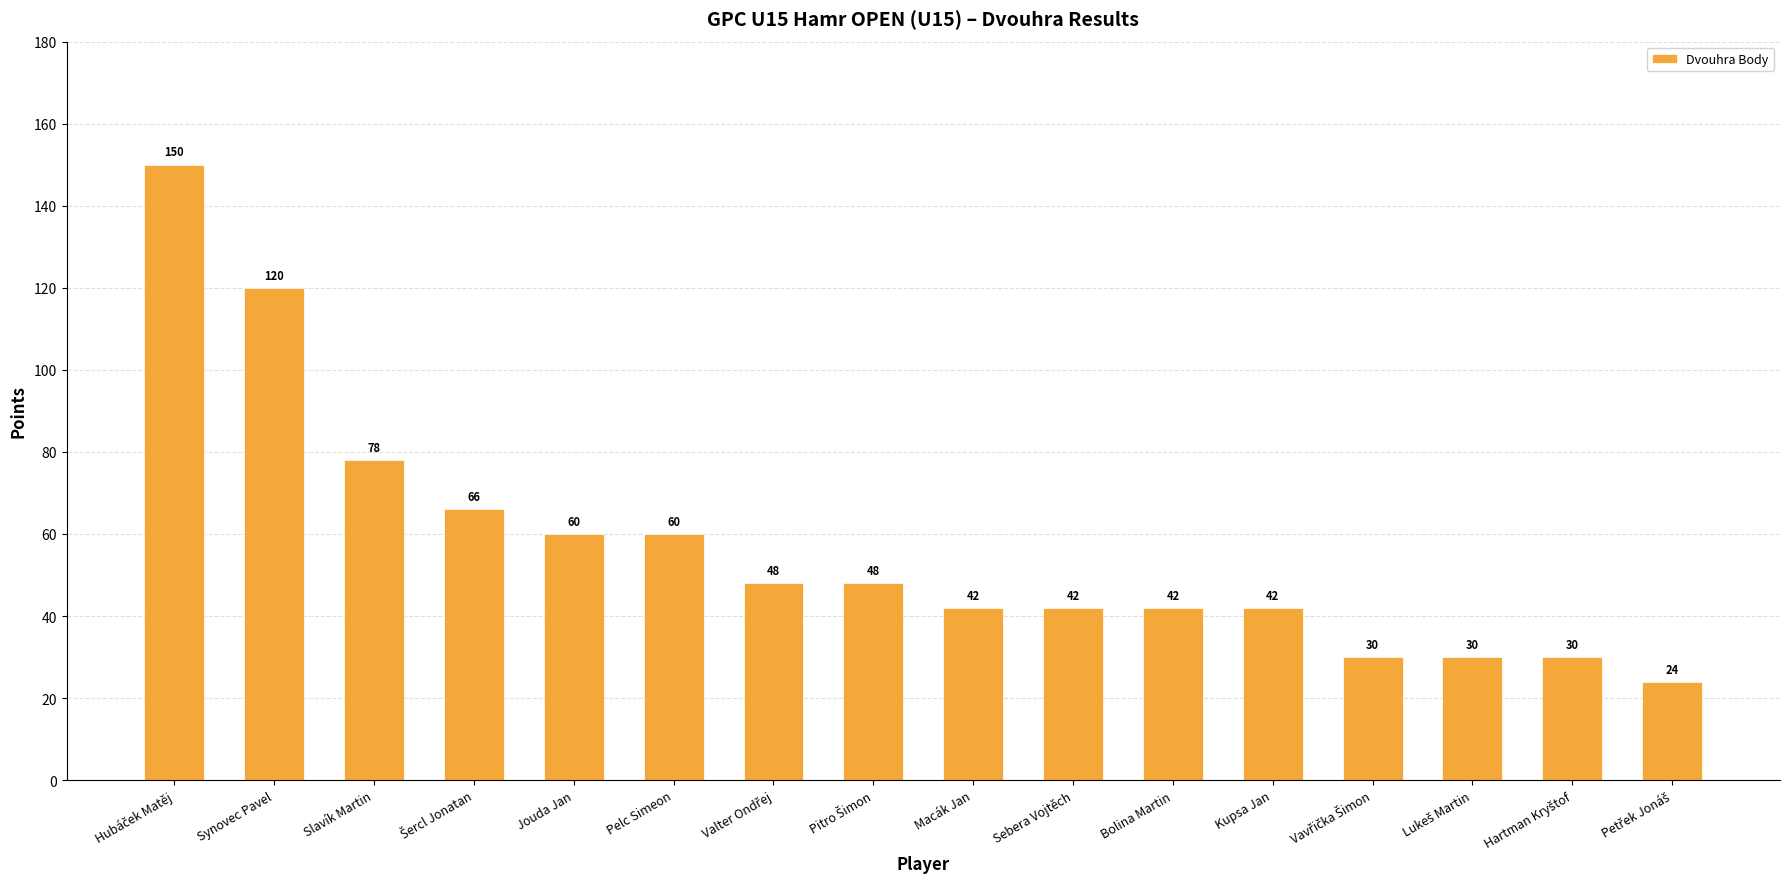

What is the label of the 11th bar from the right?

Pelc Simeon